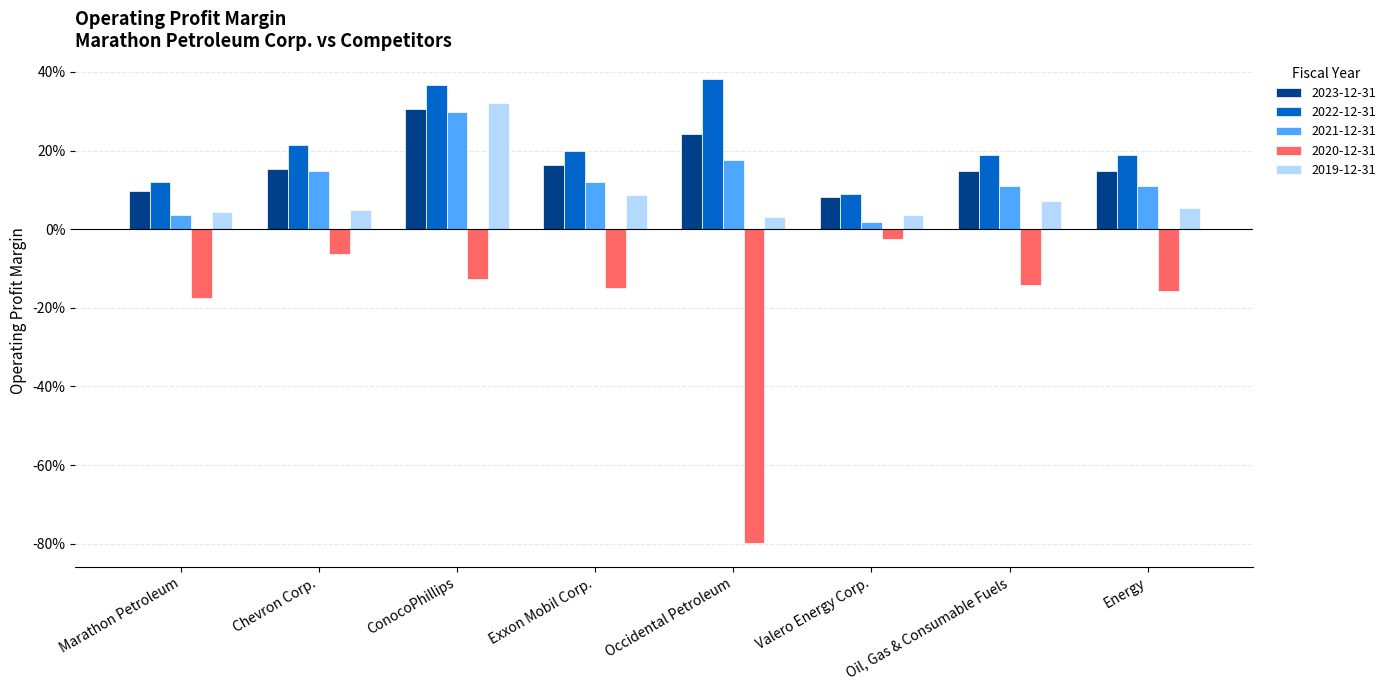

What is the sum of all 2022-12-31 values?

1.8